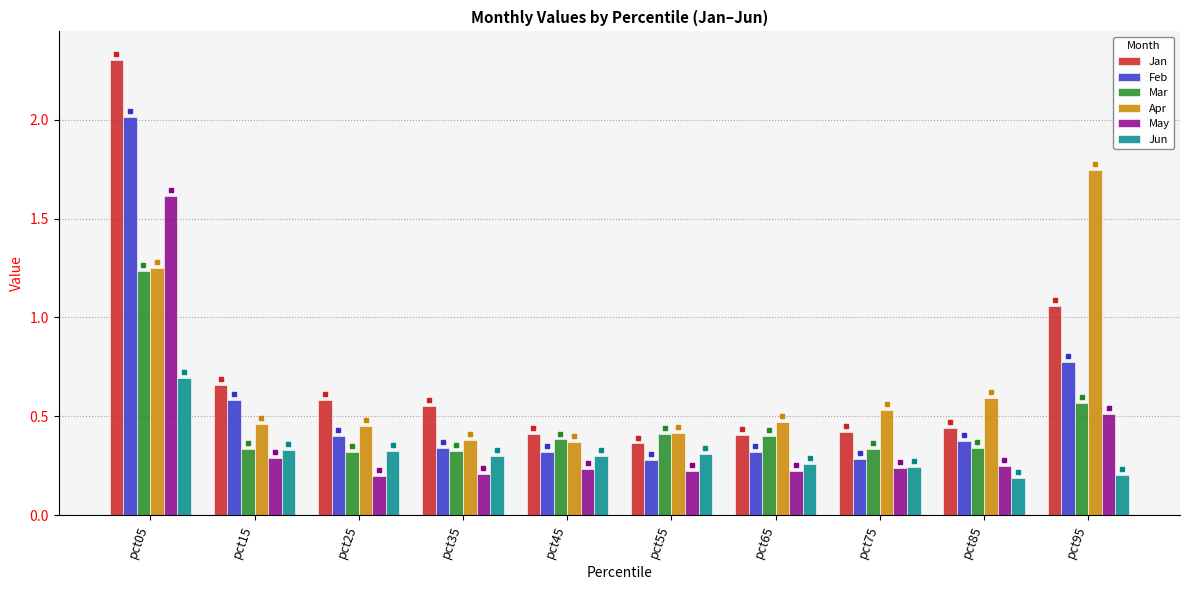

Reading left to right, list all the values displayed in this chart.

Jan: 2.3	0.7	0.6	0.6	0.4	0.4	0.4	0.4	0.4	1.1
Feb: 2.0	0.6	0.4	0.3	0.3	0.3	0.3	0.3	0.4	0.8
Mar: 1.2	0.3	0.3	0.3	0.4	0.4	0.4	0.3	0.3	0.6
Apr: 1.3	0.5	0.5	0.4	0.4	0.4	0.5	0.5	0.6	1.7
May: 1.6	0.3	0.2	0.2	0.2	0.2	0.2	0.2	0.3	0.5
Jun: 0.7	0.3	0.3	0.3	0.3	0.3	0.3	0.2	0.2	0.2